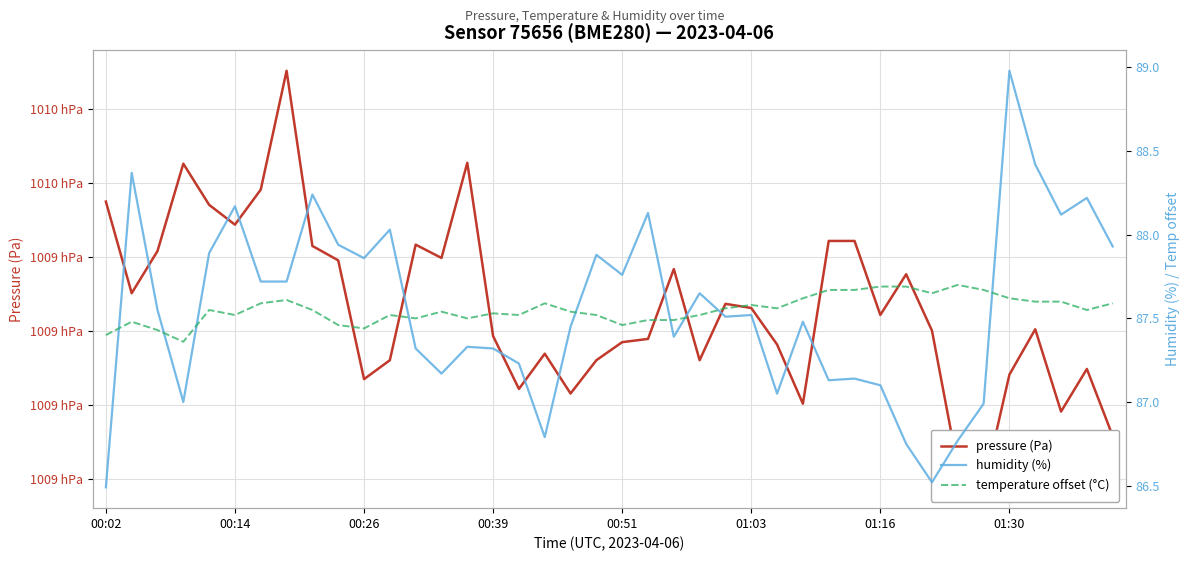

True or false: temperature offset (°C) and pressure (Pa) cross at least once.

False